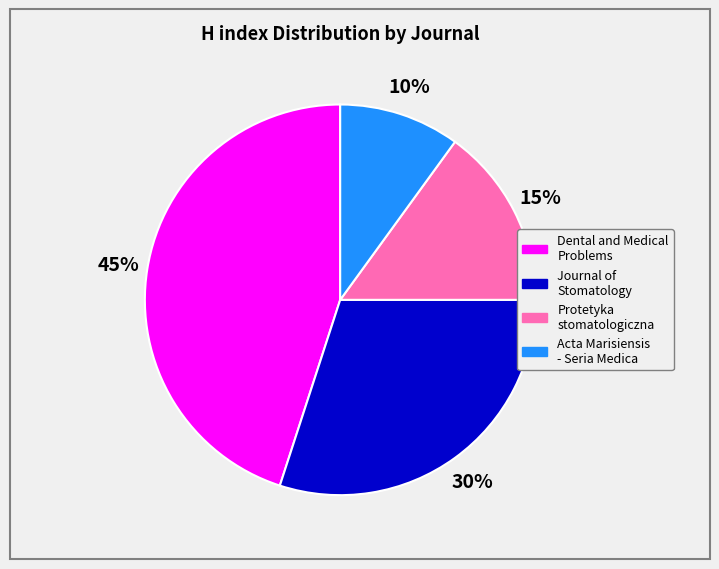

True or false: Protetyka stomatologiczna accounts for 1% of the total.

False